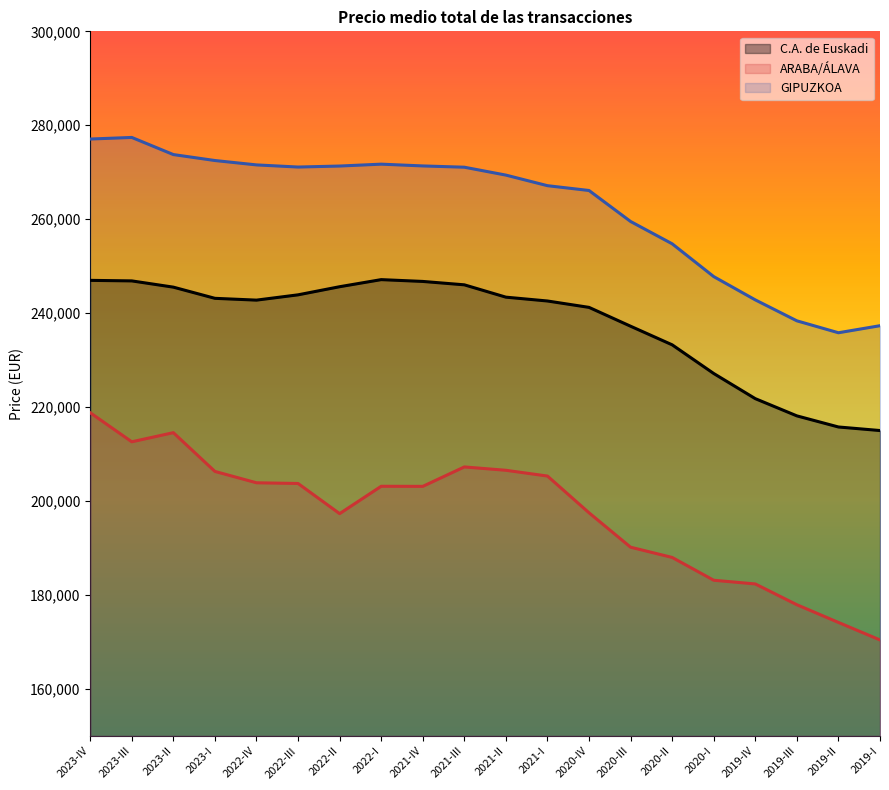

True or false: GIPUZKOA has more than 1 points higher than both neighbors.

True